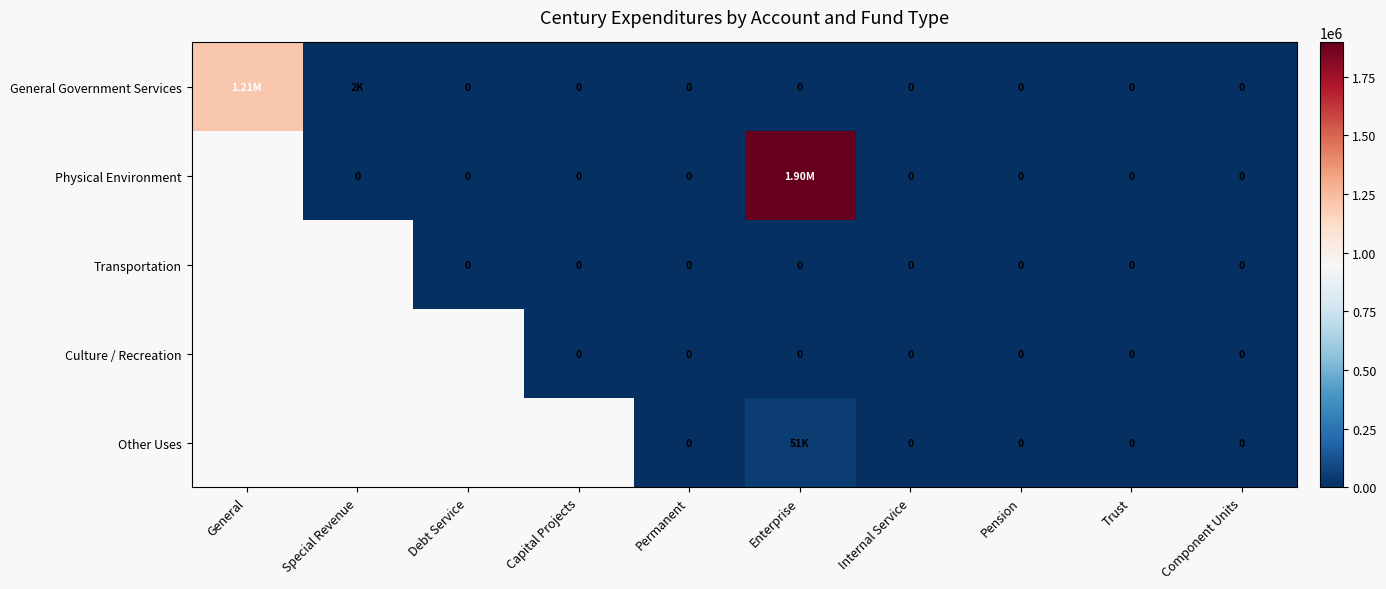

True or false: Physical Environment has a value of 0.0 at Special Revenue.

True